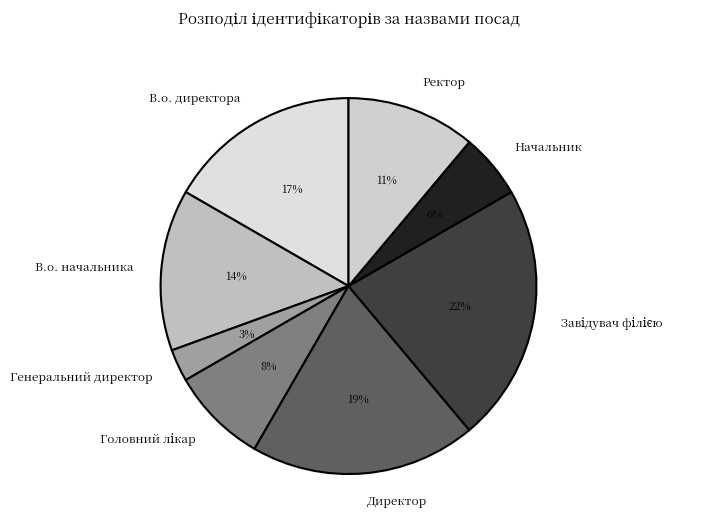

Is it true that В.о. директора is 30% of the pie?

False